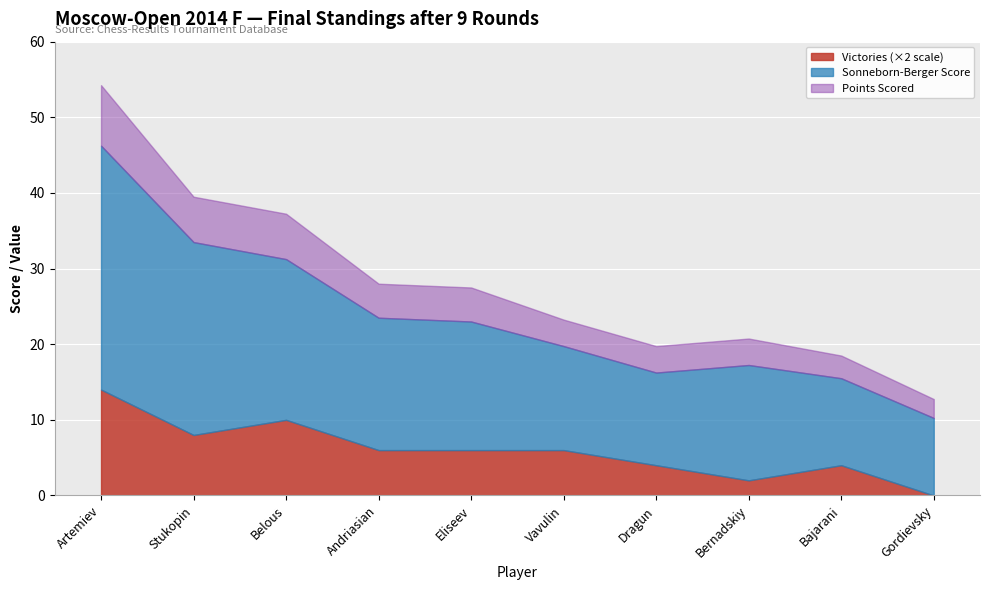

Which has a higher value, Vavulin or Stukopin?

Stukopin